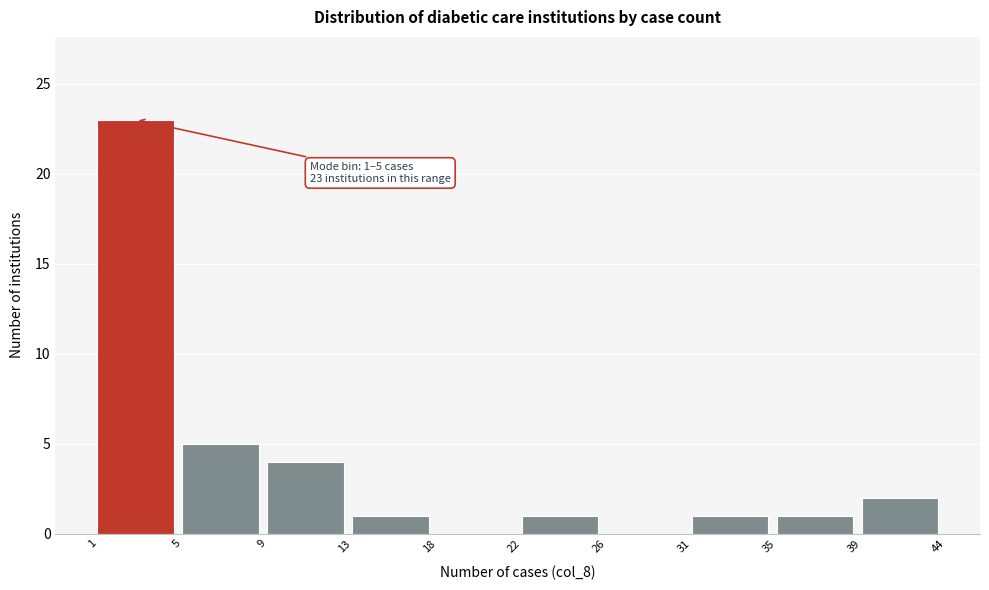

Reading left to right, list all the values displayed in this chart.

1=23	5=5	9=4	13=1	18=0	22=1	26=0	31=1	35=1	39=2